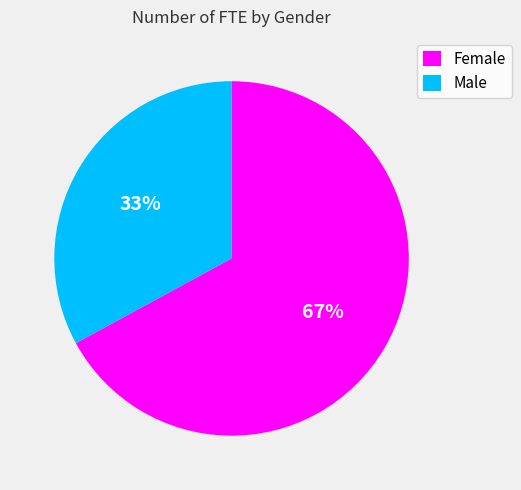

Combined, do Female and Male account for over 50%?

Yes